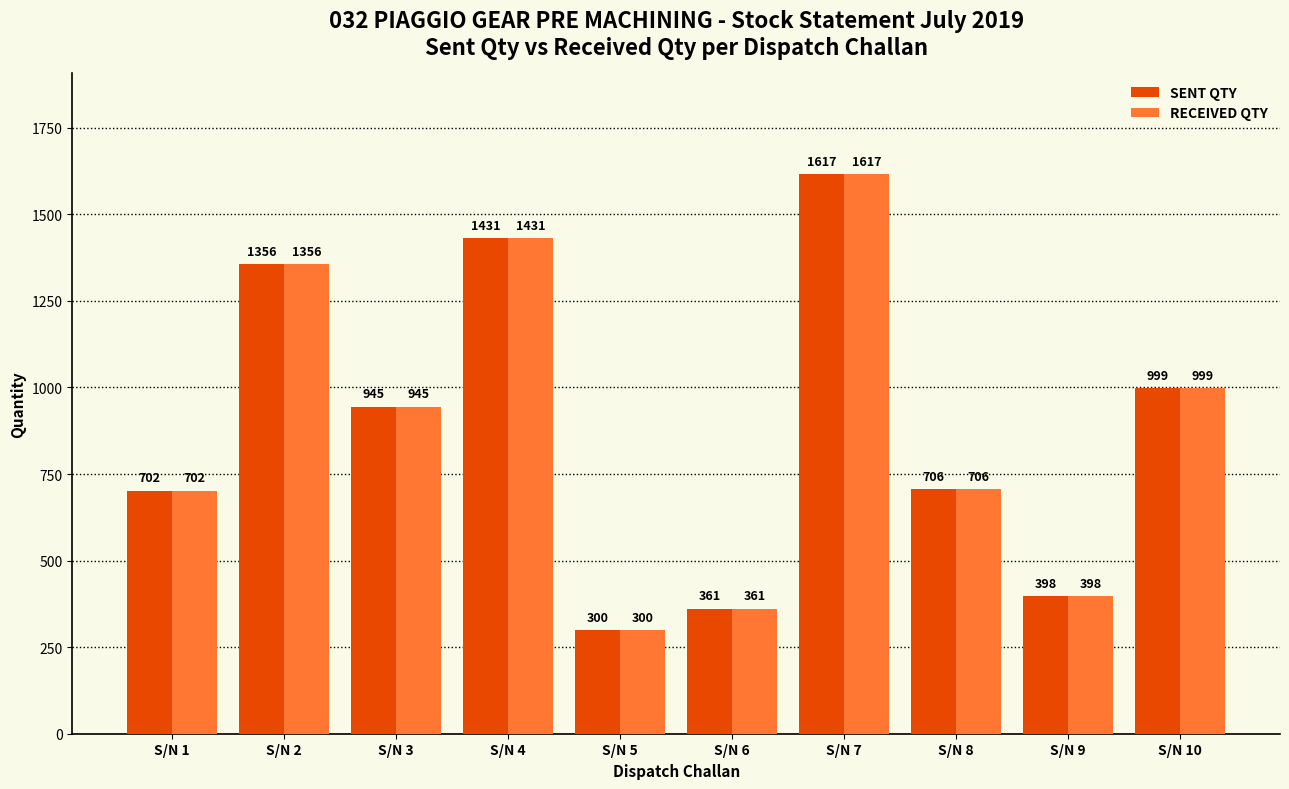

Reading right to left, list all the values displayed in this chart.

SENT QTY: S/N 10=999	S/N 9=398	S/N 8=706	S/N 7=1617	S/N 6=361	S/N 5=300	S/N 4=1431	S/N 3=945	S/N 2=1356	S/N 1=702
RECEIVED QTY: S/N 10=999	S/N 9=398	S/N 8=706	S/N 7=1617	S/N 6=361	S/N 5=300	S/N 4=1431	S/N 3=945	S/N 2=1356	S/N 1=702